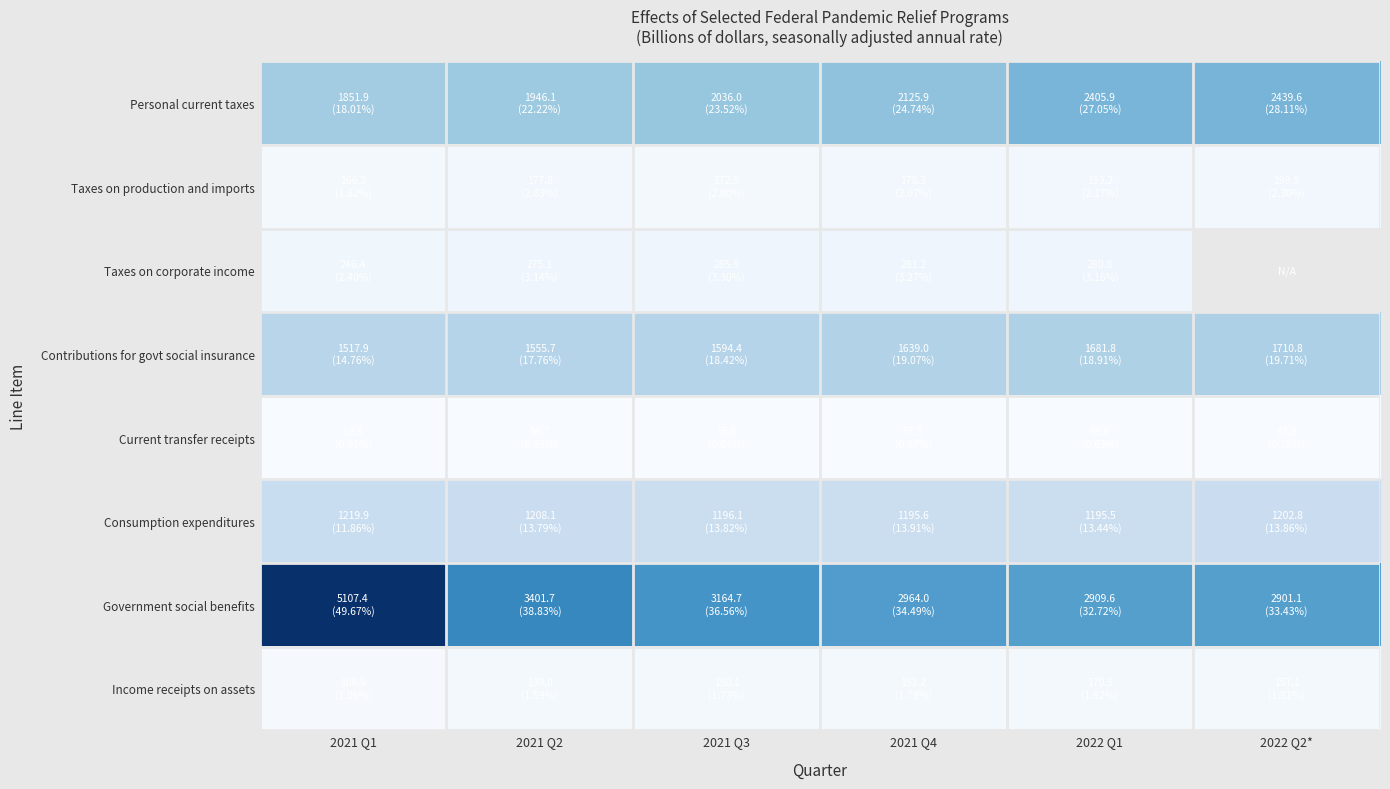

How many categories are shown in the chart?

6